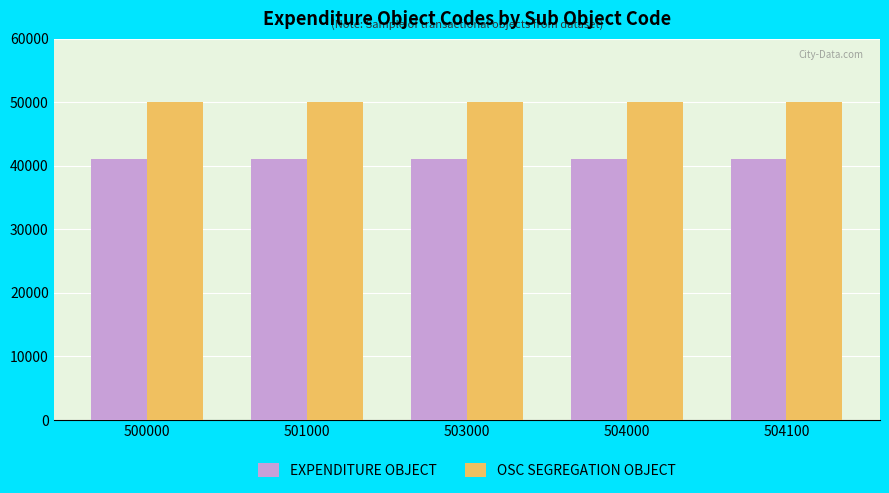

What is the lowest value of the OSC SEGREGATION OBJECT series?

50010